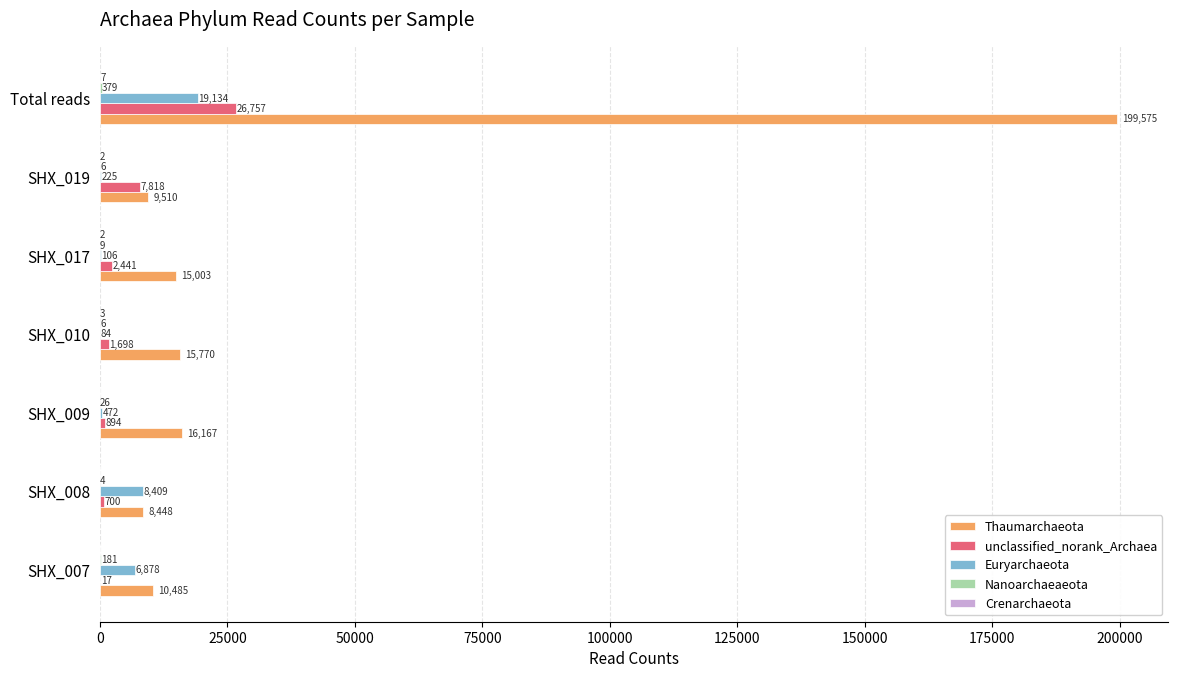

What is the sum of all Thaumarchaeota values?

274958